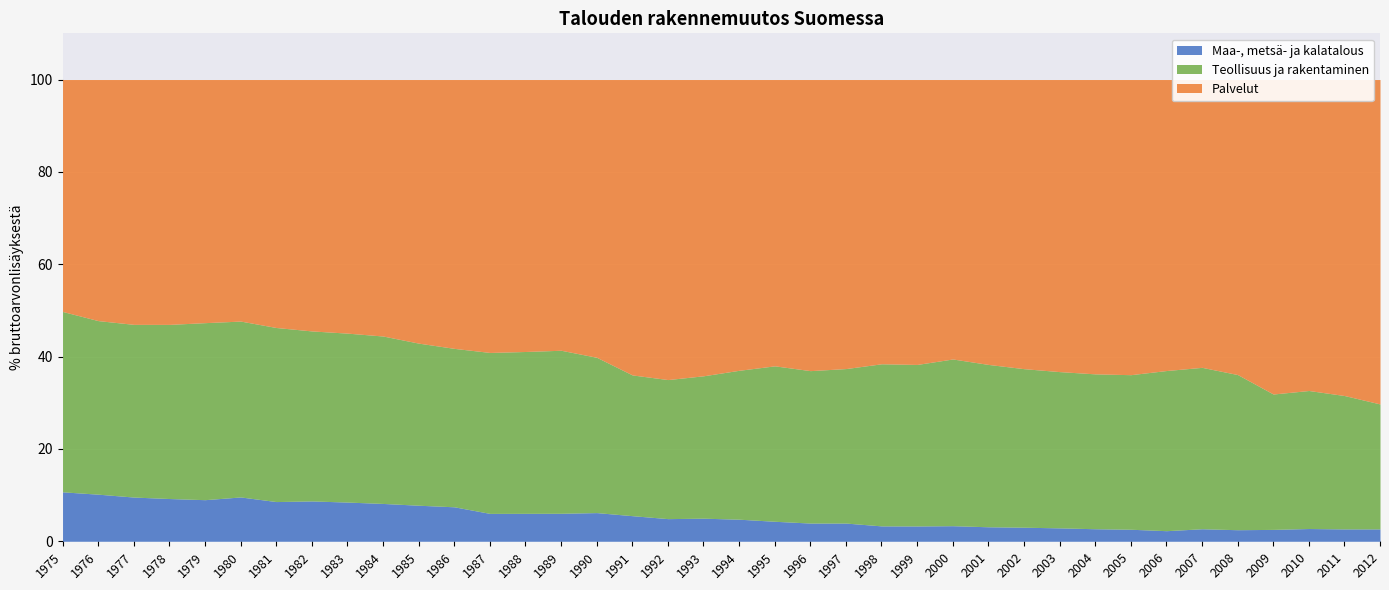

Reading left to right, list all the values displayed in this chart.

Maa-, metsä- ja kalatalous: 10.7	10.2	9.6	9.3	9.0	9.6	8.6	8.7	8.5	8.2	7.8	7.5	6.0	6.1	6.1	6.2	5.5	4.9	5.0	4.8	4.3	3.9	3.9	3.3	3.3	3.4	3.1	3.0	2.9	2.7	2.6	2.3	2.7	2.5	2.6	2.8	2.7	2.7
Teollisuus ja rakentaminen: 39.1	37.6	37.4	37.7	38.3	38.1	37.7	36.8	36.6	36.3	35.1	34.3	34.9	35.0	35.3	33.6	30.5	30.1	30.8	32.2	33.7	33.0	33.5	35.1	35.0	36.1	35.2	34.3	33.8	33.5	33.5	34.7	35.0	33.6	29.3	29.9	28.9	27.1
Palvelut: 50.2	52.2	53.0	53.0	52.7	52.3	53.7	54.4	54.9	55.5	57.1	58.2	59.1	58.9	58.6	60.2	64.0	65.0	64.2	63.0	62.0	63.0	62.6	61.6	61.7	60.5	61.7	62.6	63.3	63.7	63.9	63.0	62.3	63.9	68.1	67.3	68.4	70.3